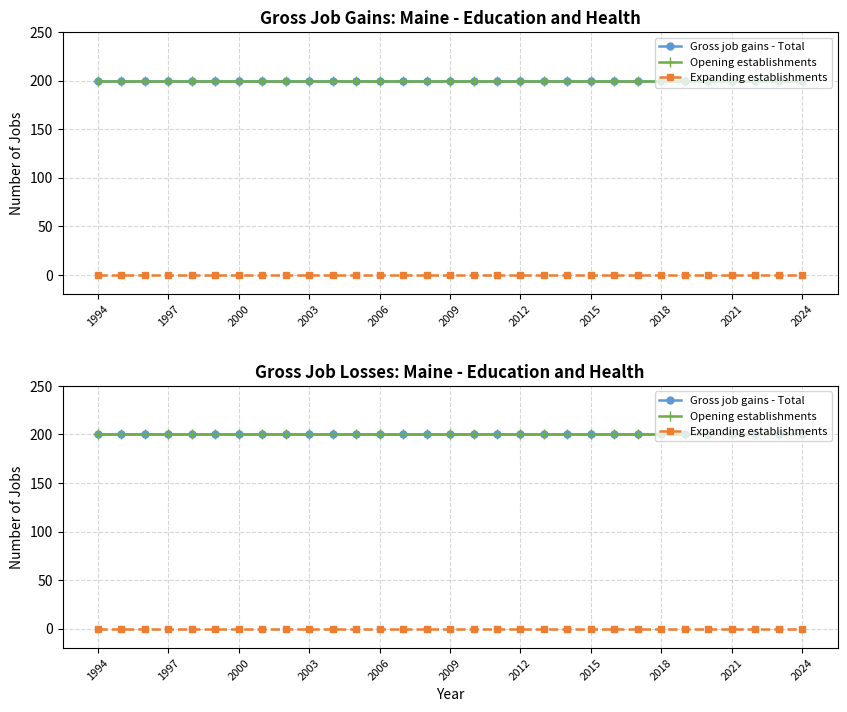

List the series in order of their peak value, lowest first.

Expanding establishments, Gross job gains - Total, Opening establishments